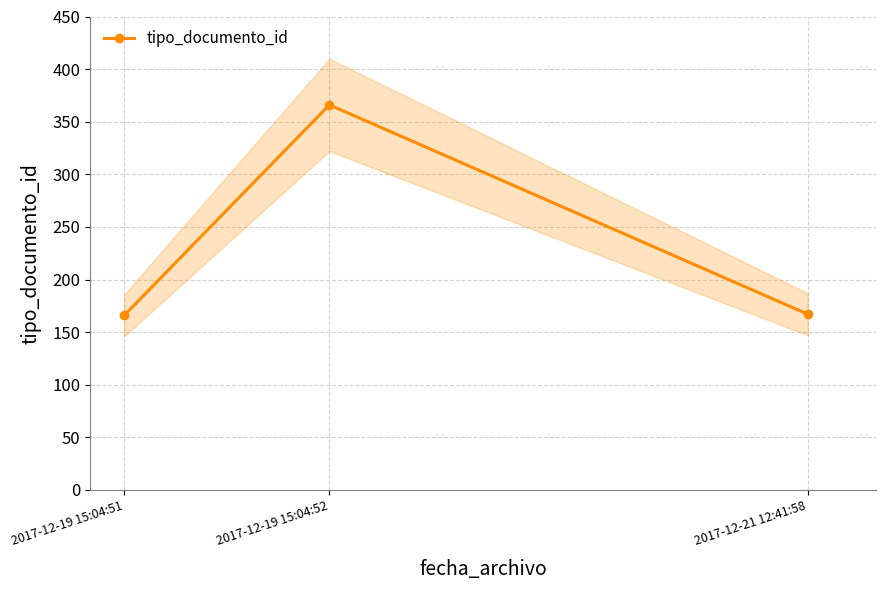

How many values are below 167?

1